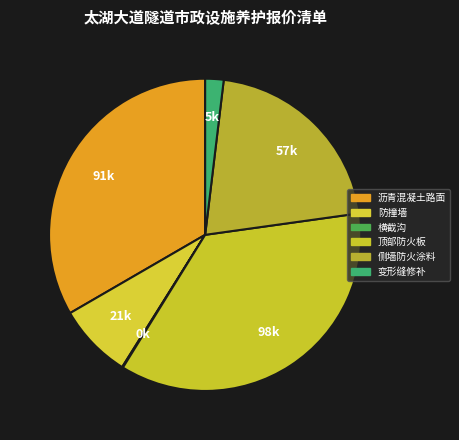

To the nearest percent, what is the combined percentage of 变形缝修补 and 防撞墙?

10%